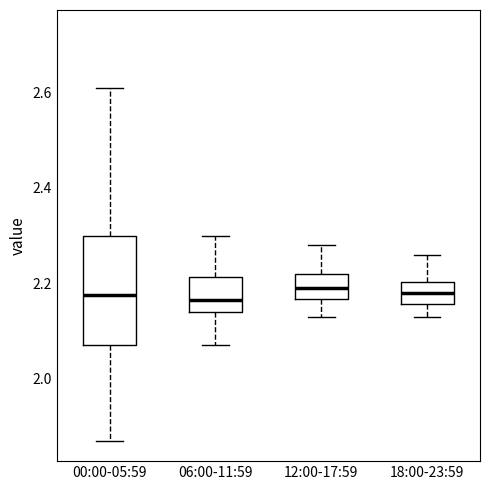

Reading left to right, read every box against the y-axis: the position of its median line, the range the box covers, and the ends of its whiskers. The values are not printed on the chart, so give them approximately, as read against the axis.

00:00-05:59: median 2.18, box 2.08 to 2.30, whiskers 1.88 to 2.62
06:00-11:59: median 2.16, box 2.14 to 2.22, whiskers 2.08 to 2.30
12:00-17:59: median 2.20, box 2.16 to 2.22, whiskers 2.14 to 2.28
18:00-23:59: median 2.18, box 2.16 to 2.20, whiskers 2.14 to 2.26